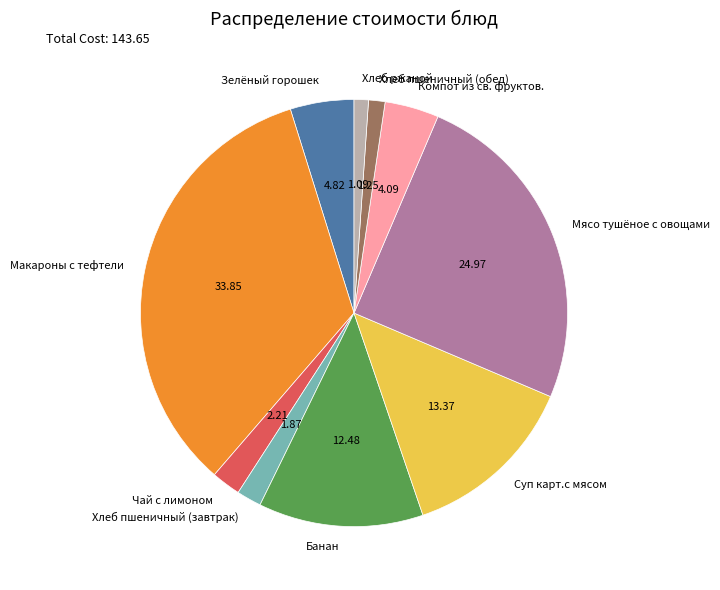

Which has a higher value, Суп карт.с мясом or Чай с лимоном?

Суп карт.с мясом